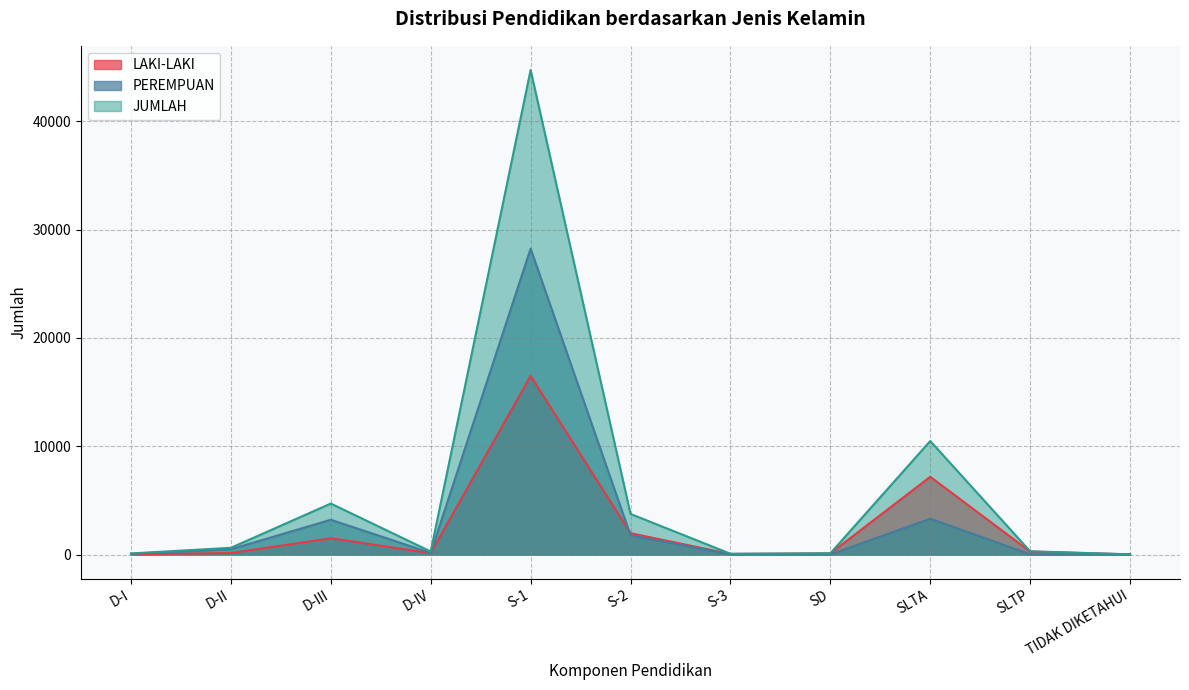

How many distinct data groups are displayed?

3